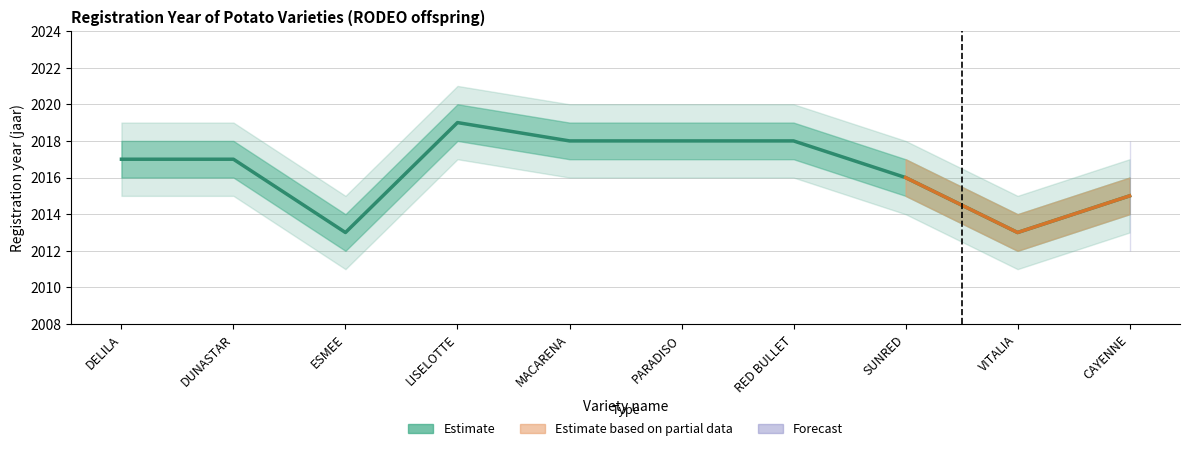

Reading left to right, list all the values displayed in this chart.

DELILA=2017	DUNASTAR=2017	ESMEE=2013	LISELOTTE=2019	MACARENA=2018	PARADISO=2018	RED BULLET=2018	SUNRED=2016	VITALIA=2013	CAYENNE=2015